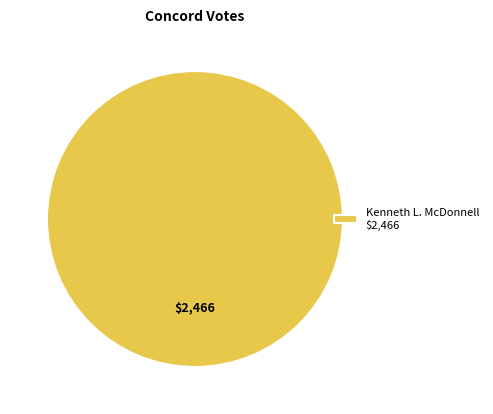

The Kenneth L. McDonnell $2,466 slice represents 87% of the pie. True or false?

False